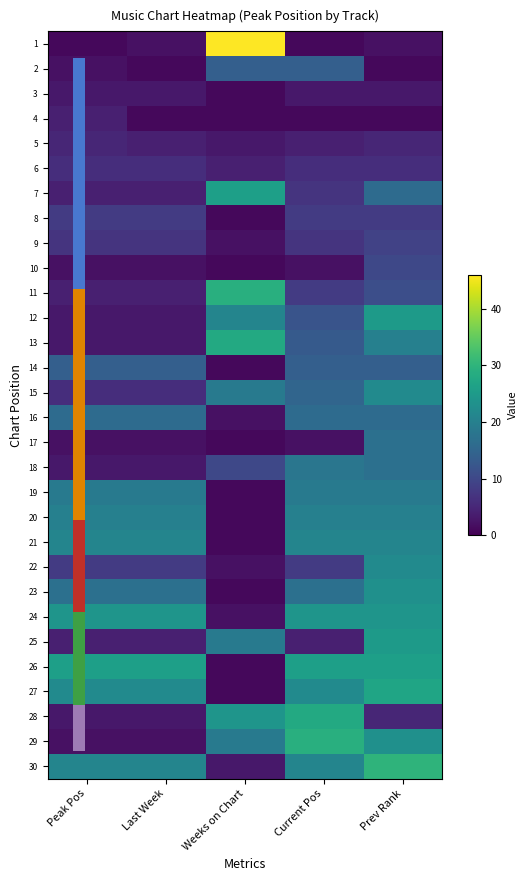

What is the difference between the highest and lowest values at Weeks on Chart?

45